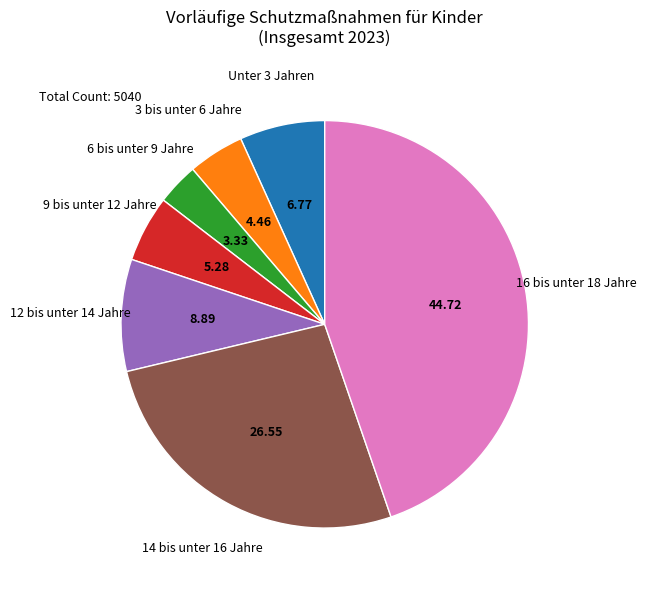

Does any single category account for the majority?

No